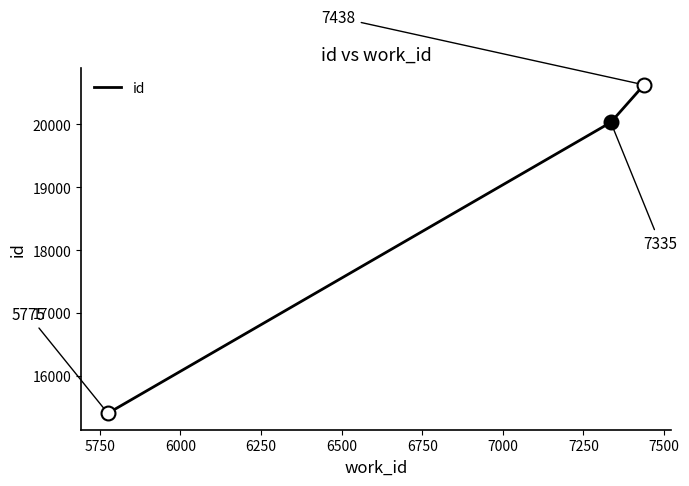

What is the smallest value displayed?

15401